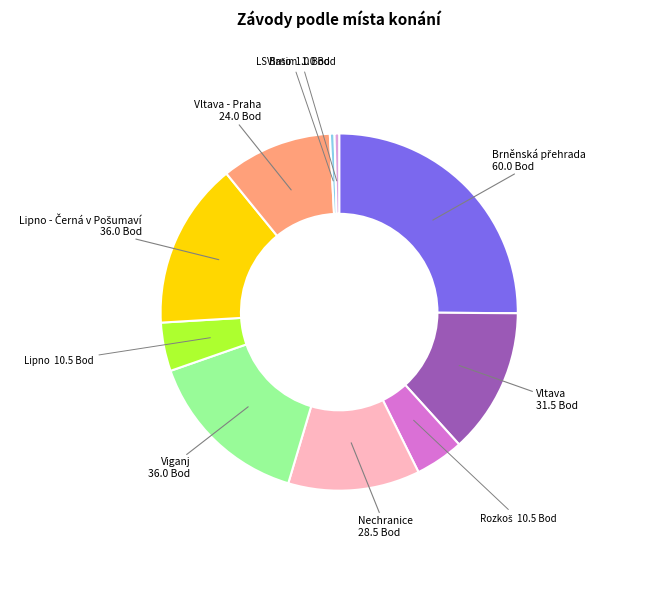

True or false: Nechranice accounts for 1% of the total.

False